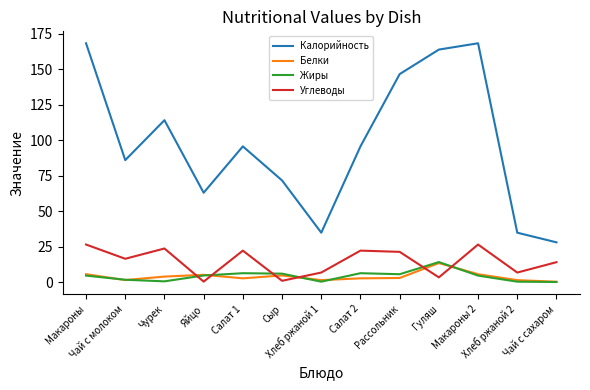

True or false: Белки and Жиры cross at least once.

True